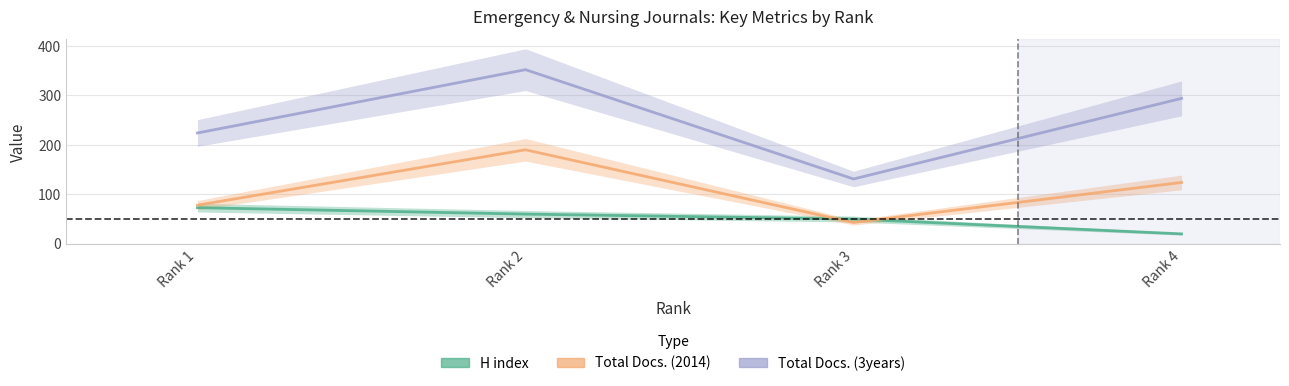

How many data points in Total Docs. (2014) are less than 124?

2